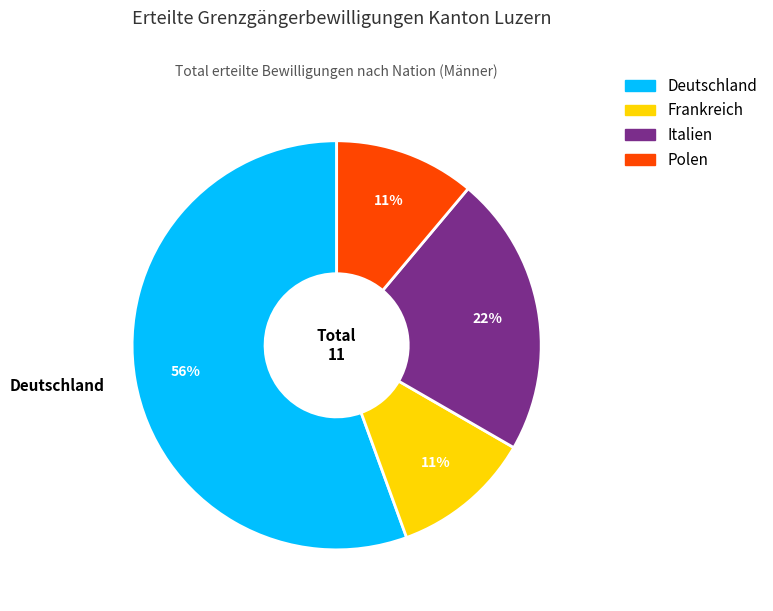

How many slices are in this pie chart?

4